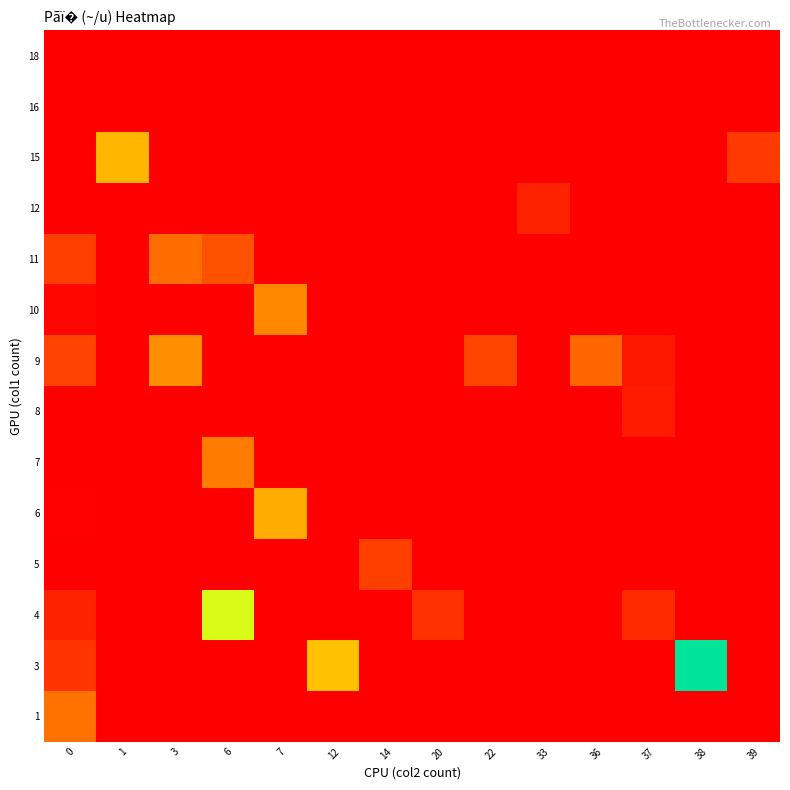

At how many categories does at least one series exceed 16?

9